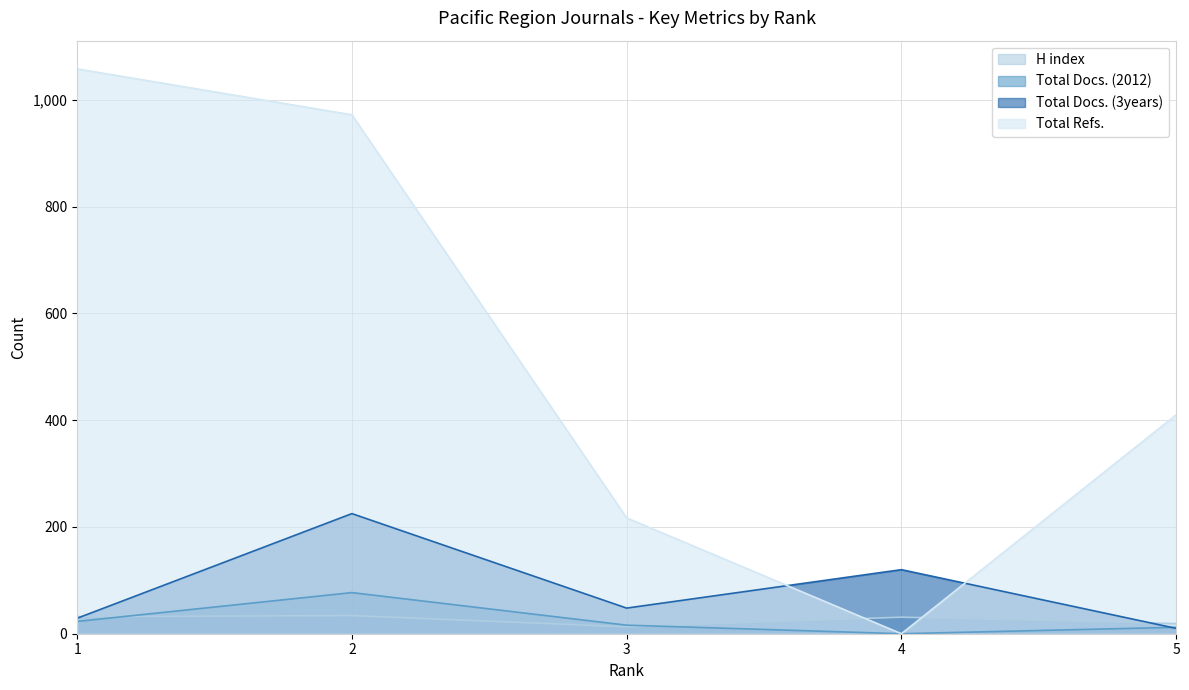

Which category has the highest value in the H index series?

2